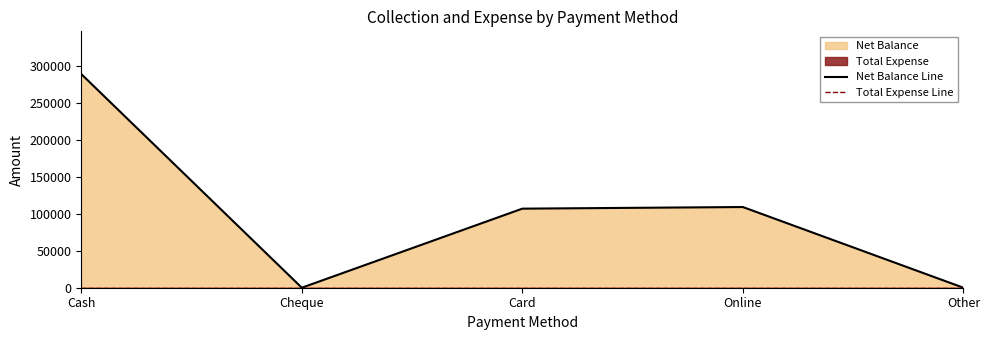

List the series in order of their peak value, lowest first.

Total Expense Line, Net Balance Line